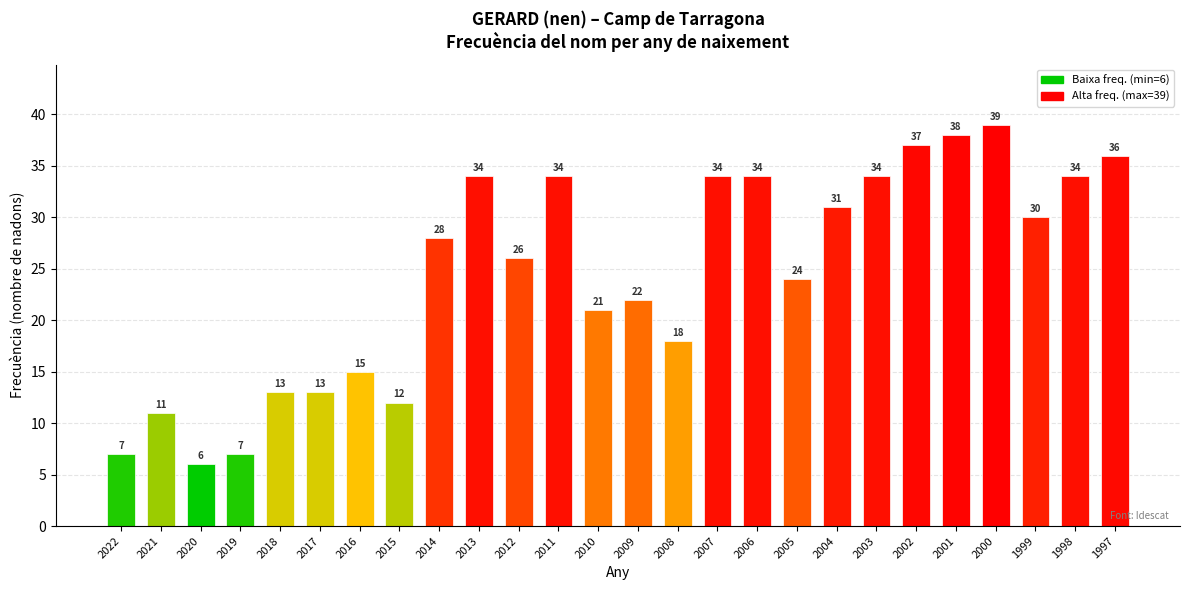

The chart shows a value of 6 at 2020. True or false?

True